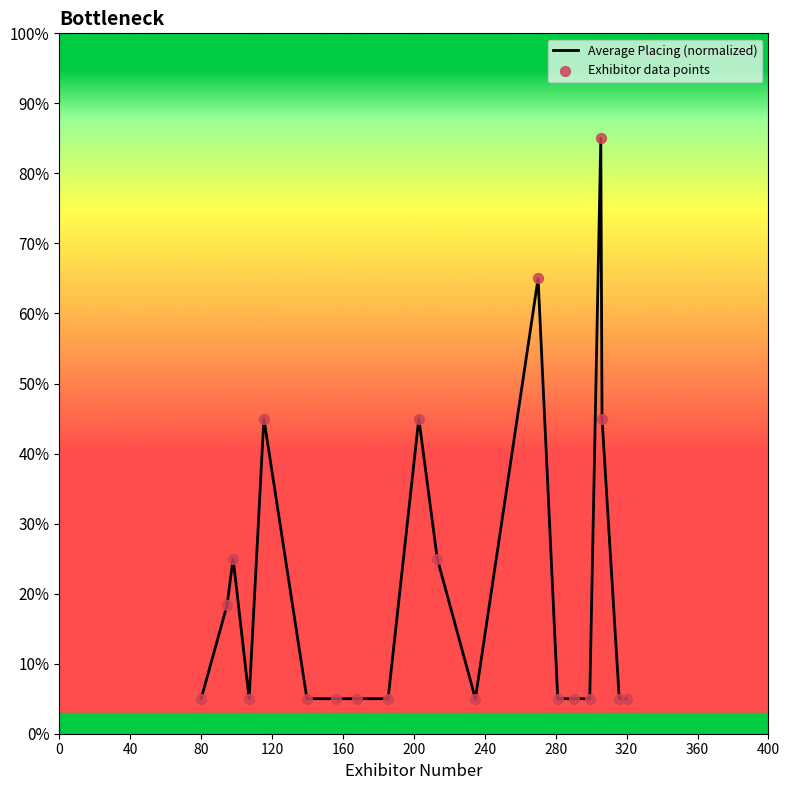

What is the greatest value displayed?

85.0